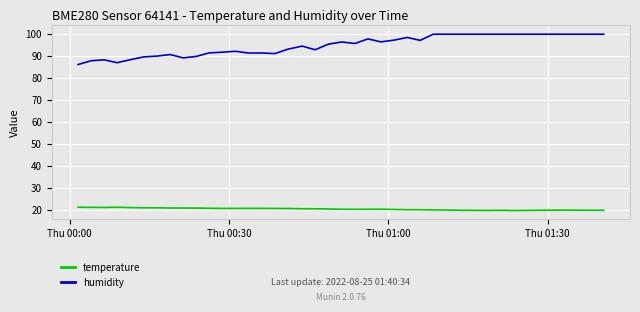

True or false: temperature and humidity cross at least once.

False